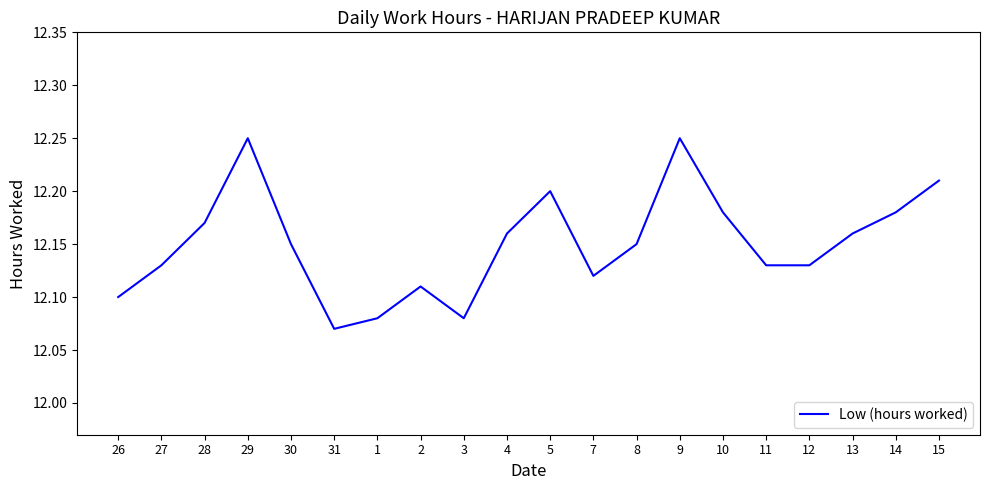

Count the number of data series in this chart.

1